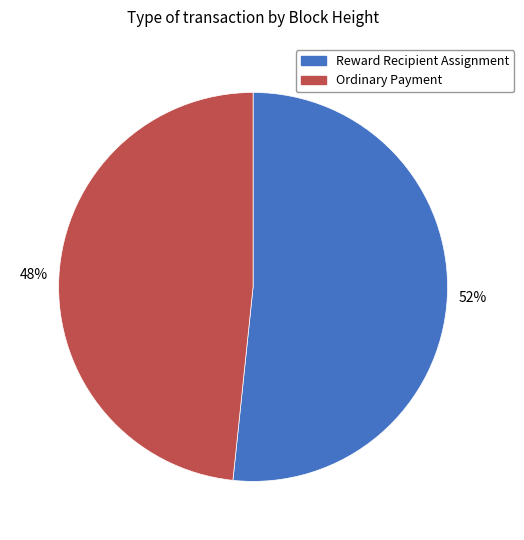

Does any single category account for the majority?

Yes